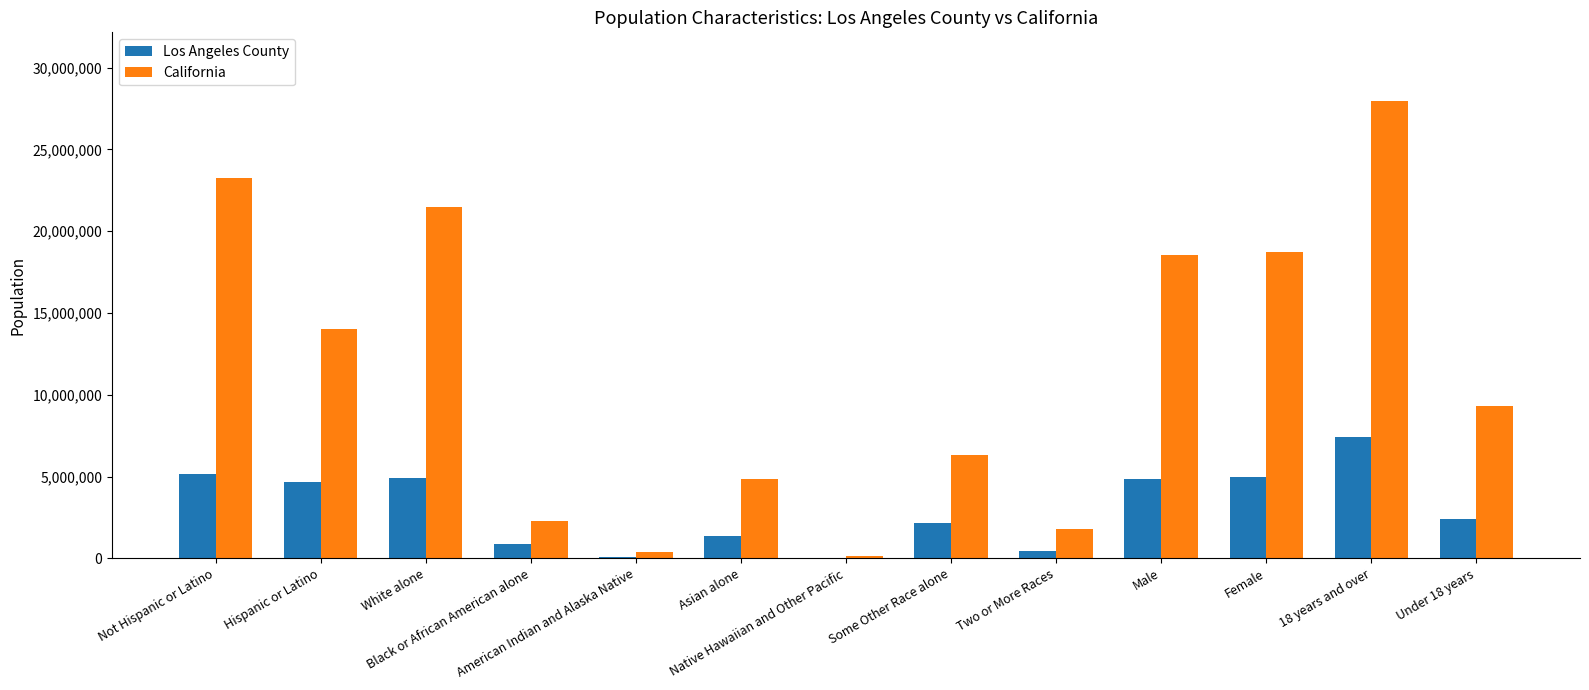

Between Two or More Races and Under 18 years, which series saw the biggest shift?

California